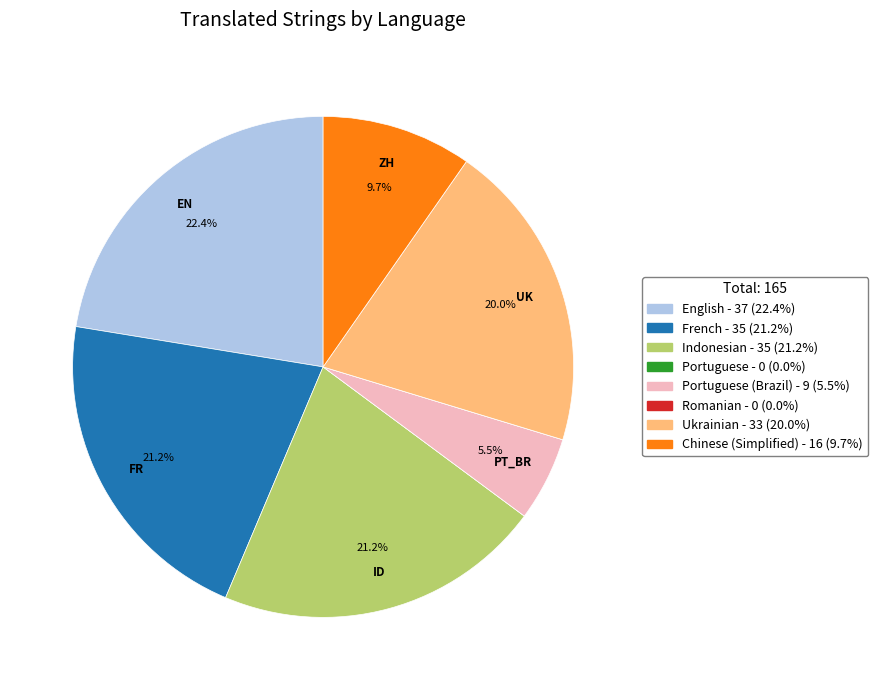

Does any single category account for the majority?

No